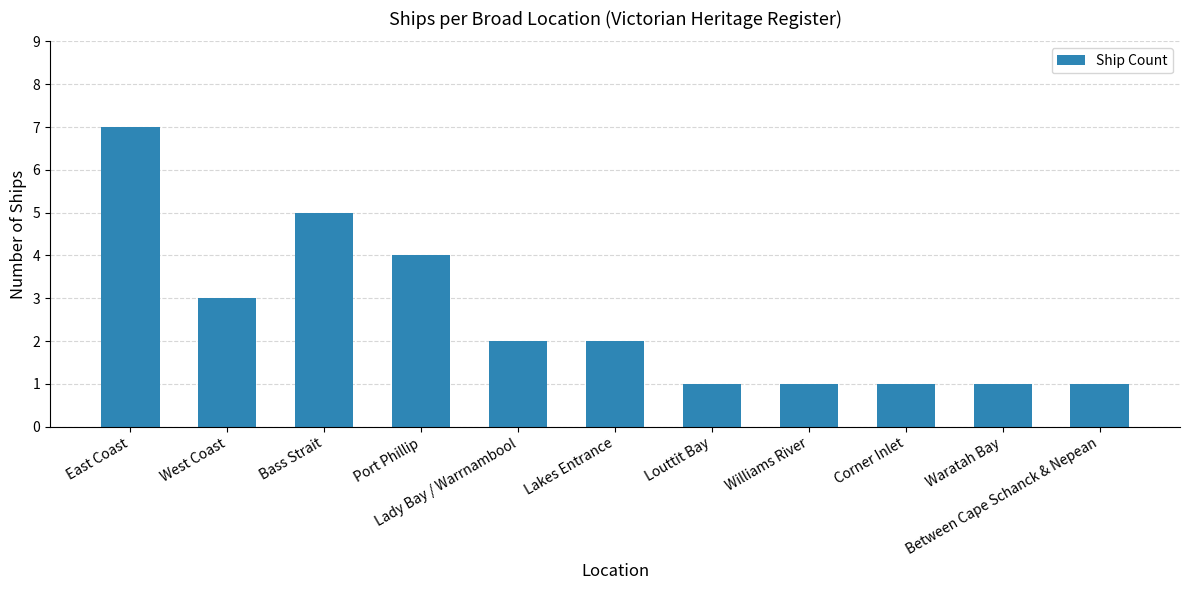

Are the bars grouped side by side (vs. stacked)?

No